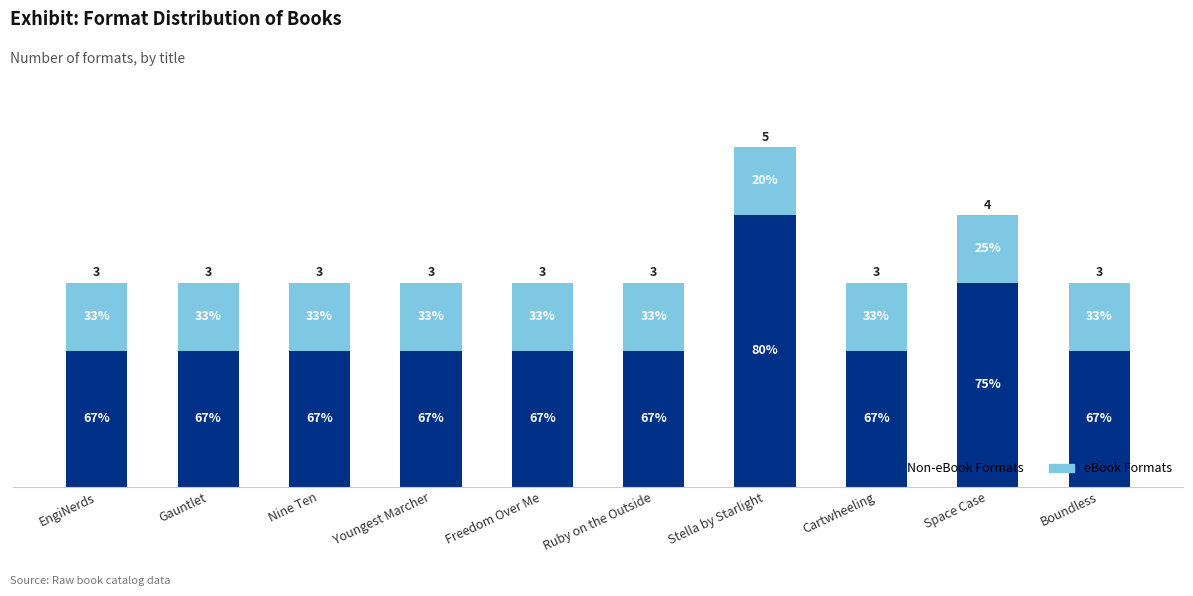

Are the bars horizontal?

No